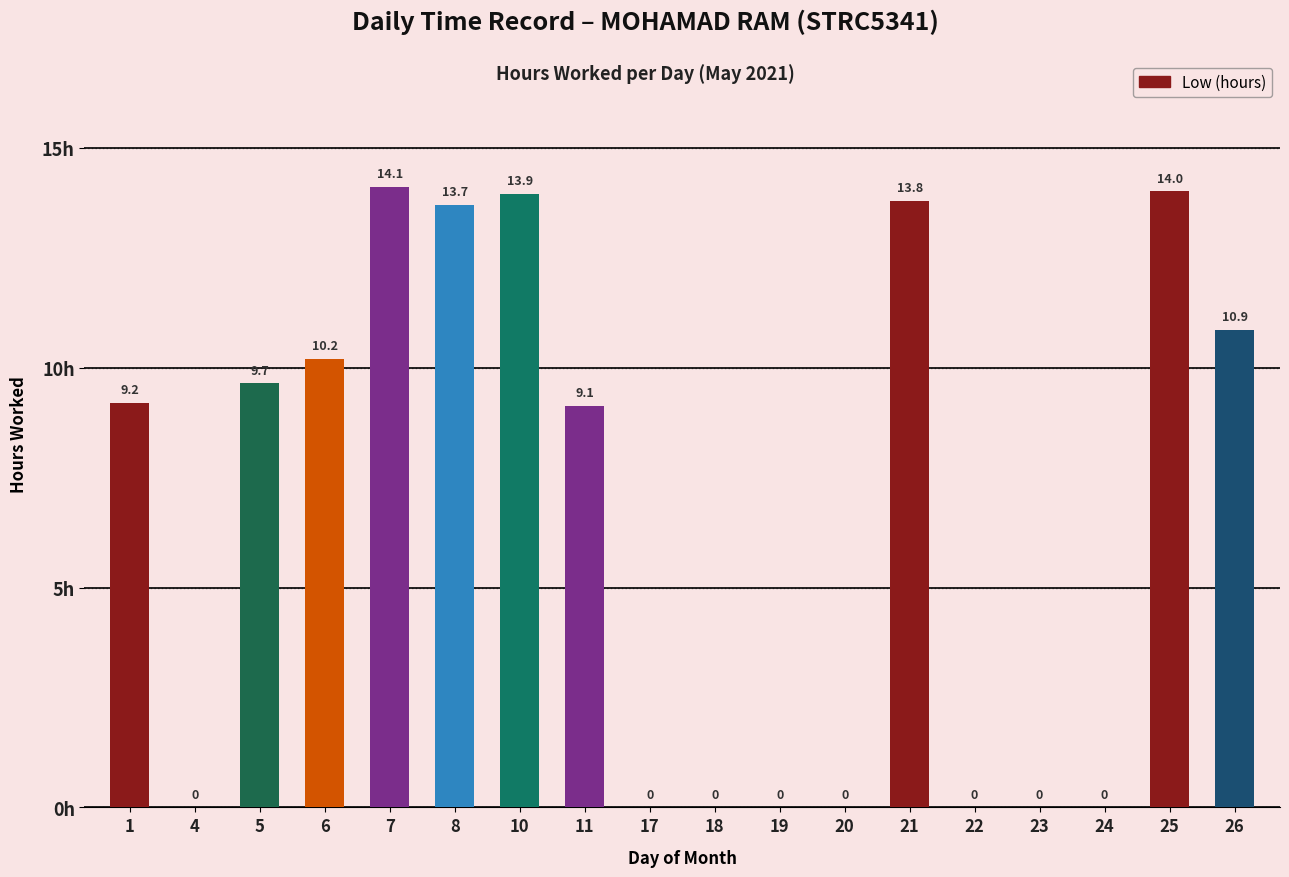

The value at 8 is 13.7. True or false?

True